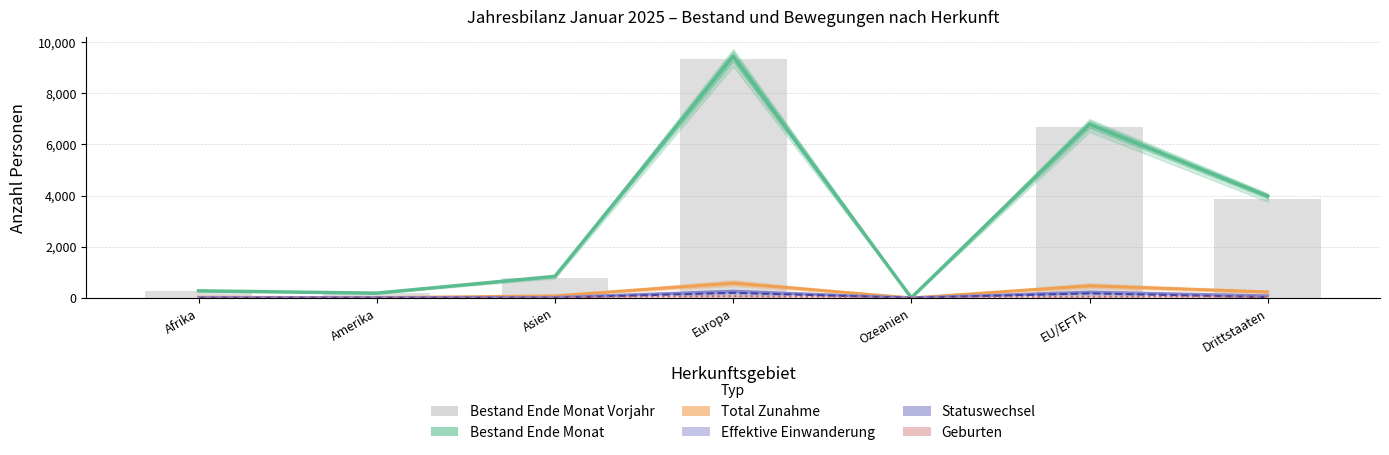

What is the difference between the second highest and minimum values in the Effektive Einwanderung series?

227